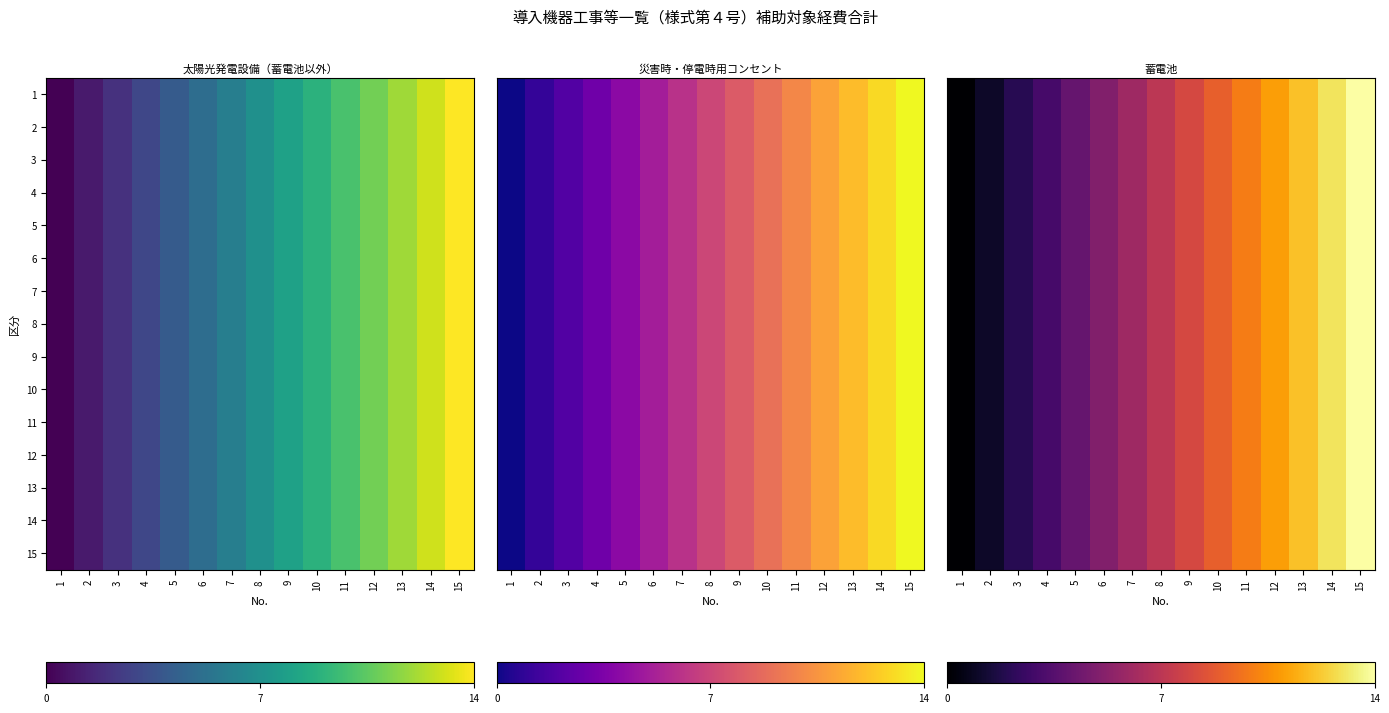

The 7 series shows 15 at 12. True or false?

False